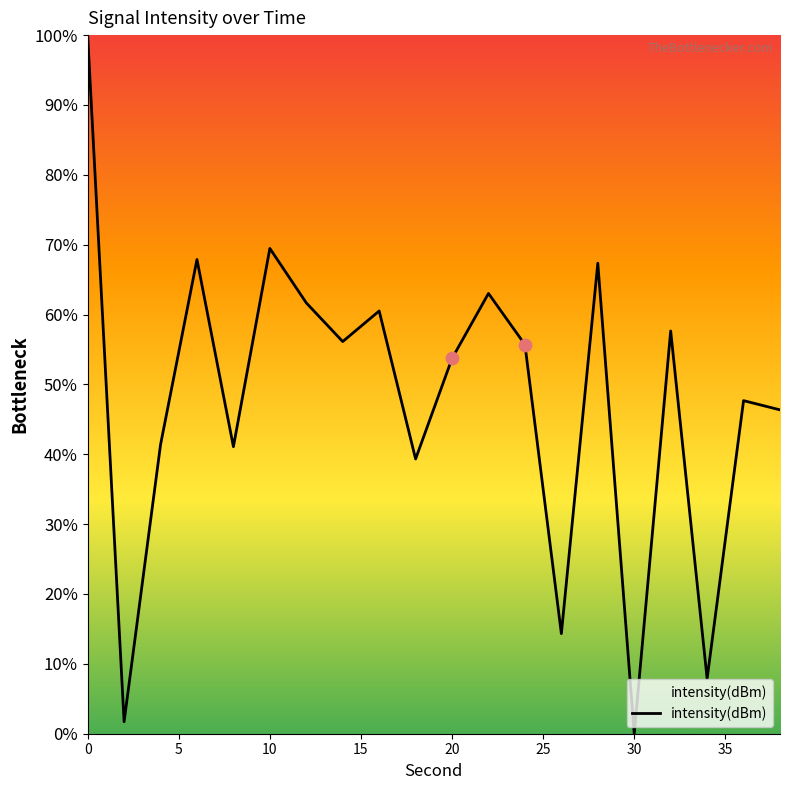

What is the greatest value displayed?

100.0